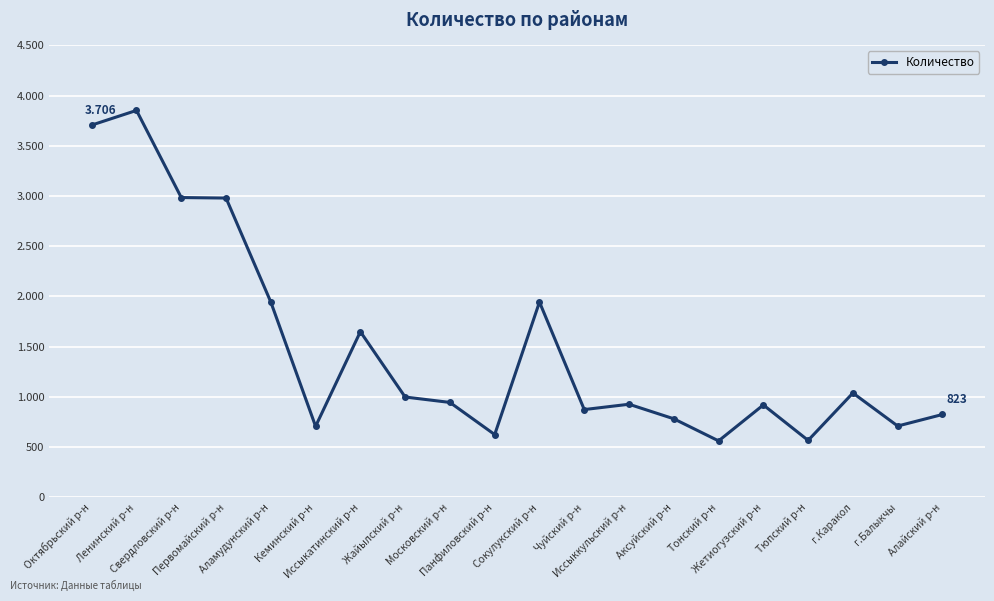

How many data points does each series have?

20